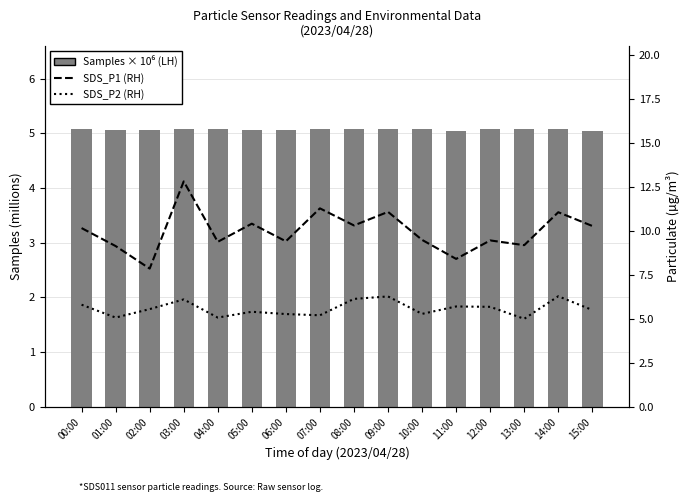

What is the average value of the SDS_P1 (RH) series?

10.0